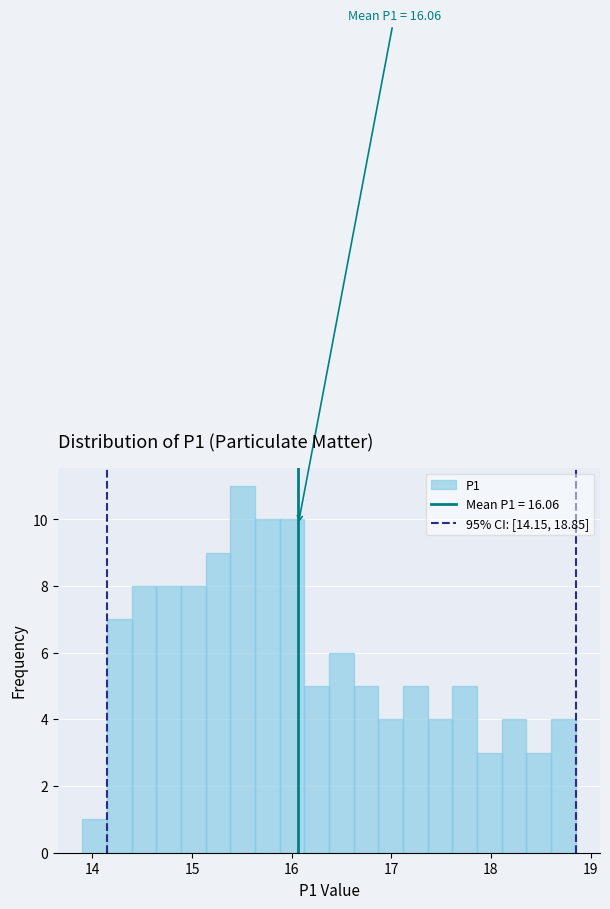

Around what value on the x-axis is the tallest bar? Give the approximate position of its centre, as read against the axis.

15.5